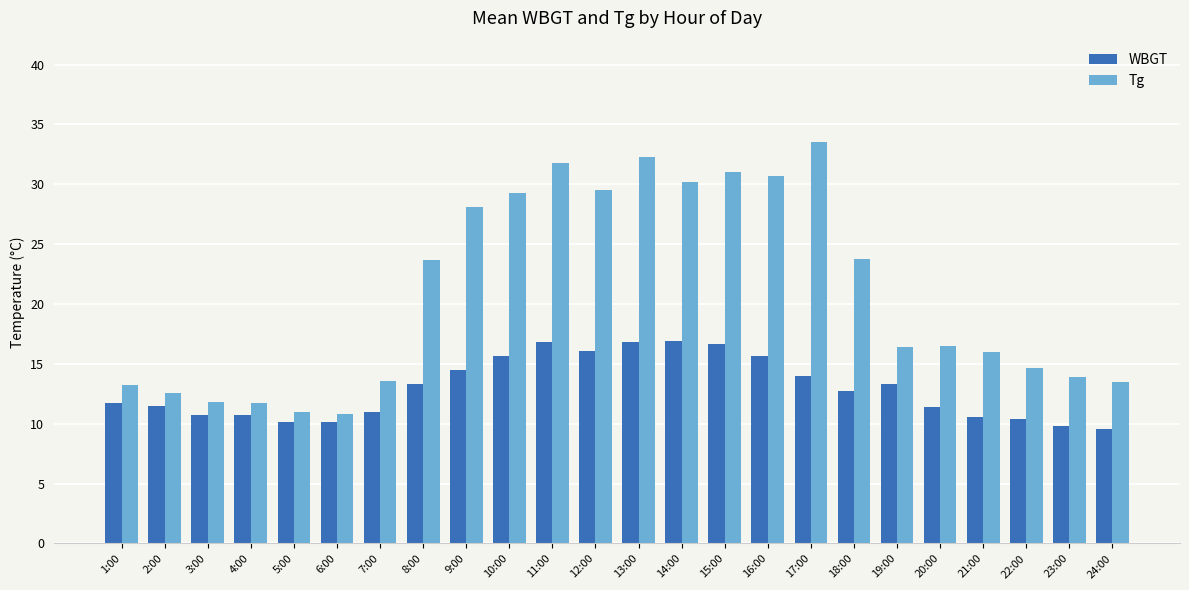

What is the sum of the WBGT values at 1:00 and 22:00?

22.1